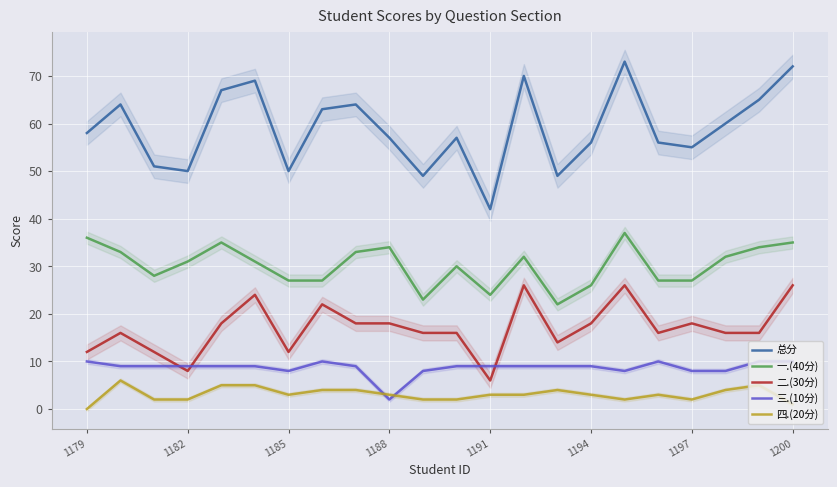

True or false: 三.(10分) and 总分 cross at least once.

False